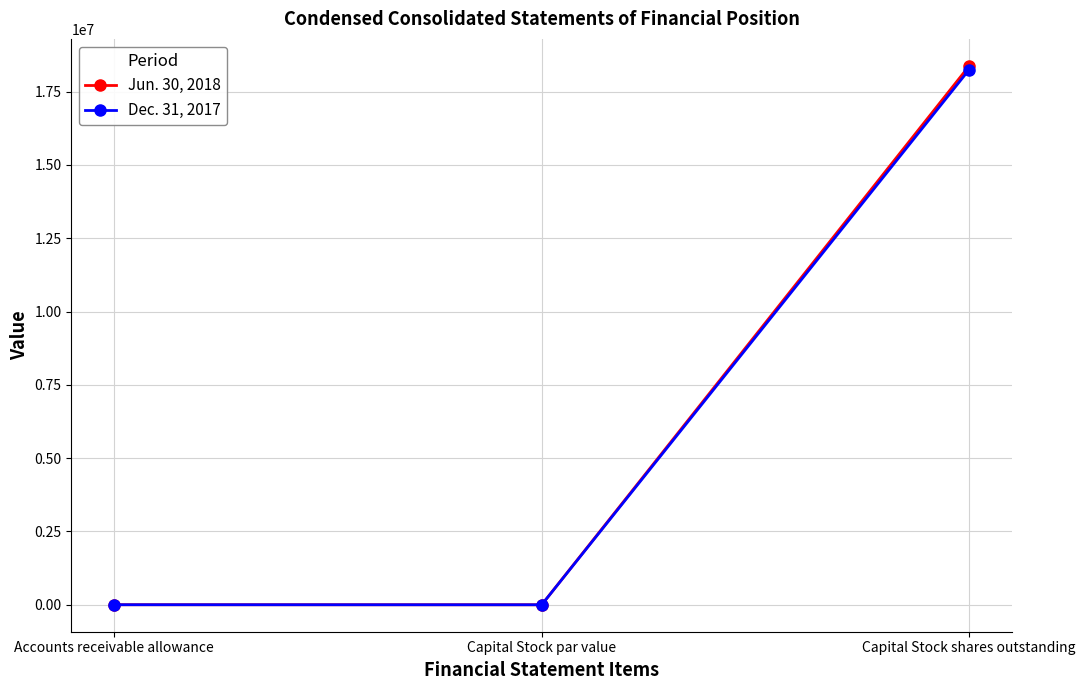

What is the value of the Dec. 31, 2017 point at the 1st from the left?

1525